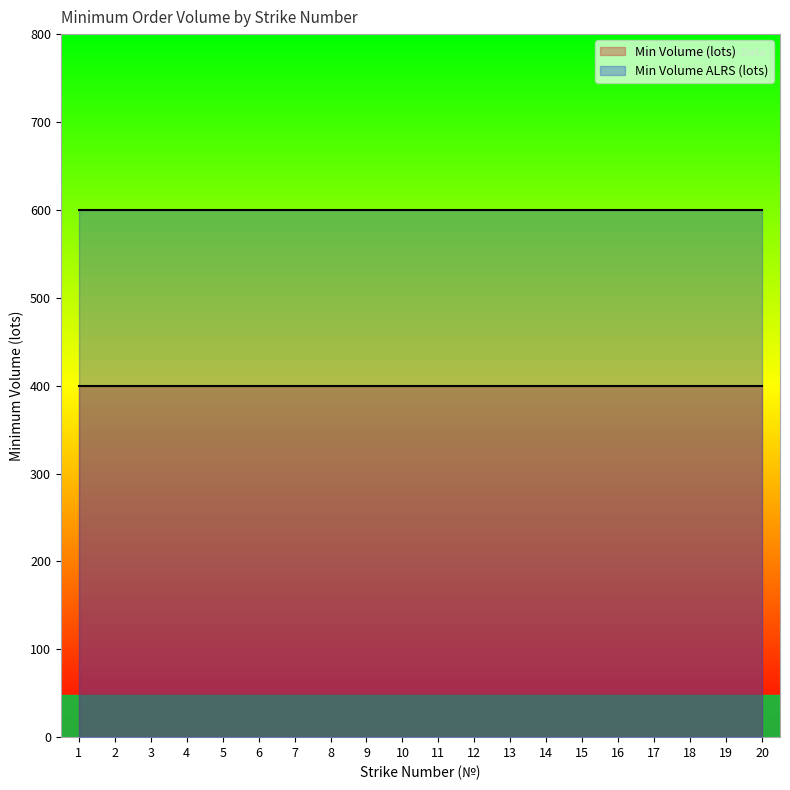

True or false: Min Volume ALRS (lots) has a value of 600 at 10.

True